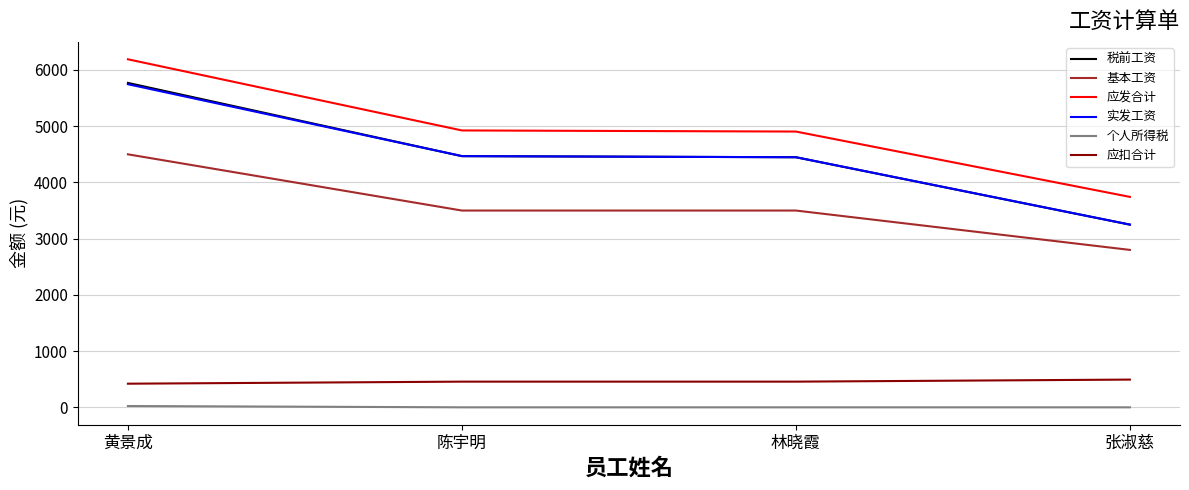

True or false: 税前工资 and 应发合计 cross at least once.

False